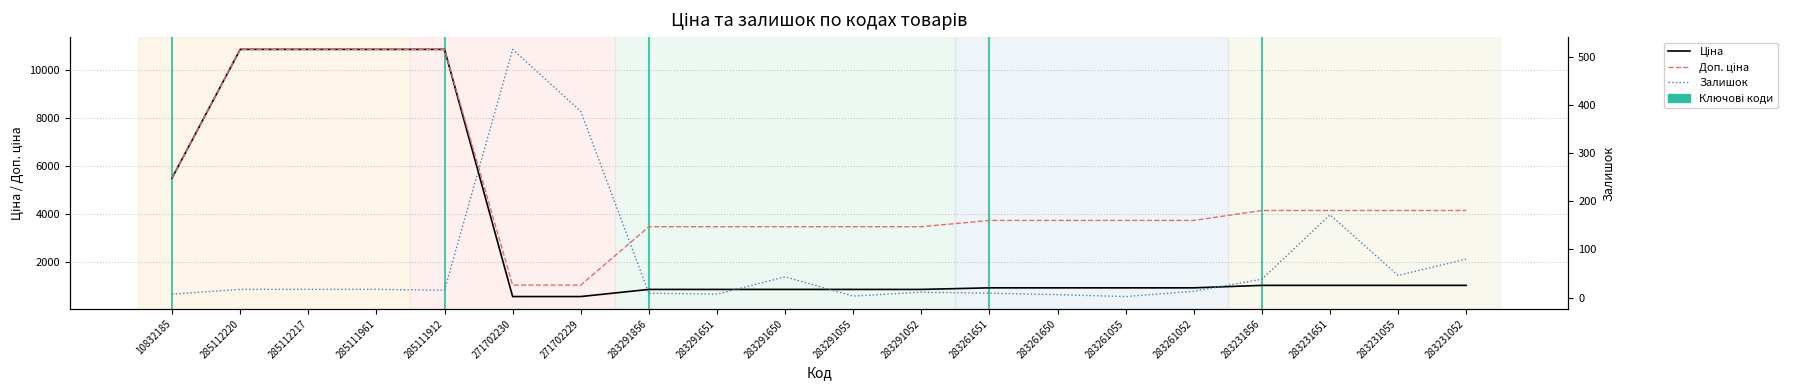

Reading right to left, list all the values displayed in this chart.

Ціна: 1036.5	1036.5	1036.5	1036.5	933.5	933.5	933.5	933.5	868.0	868.0	868.0	868.0	868.0	571.6	571.6	10840.1	10840.1	10840.1	10840.1	5497.3
Доп. ціна: 4145.9	4145.9	4145.9	4145.9	3734.2	3734.2	3734.2	3734.2	3472.1	3472.1	3472.1	3472.1	3472.1	1048.0	1048.0	10840.1	10840.1	10840.1	10840.1	5497.3
Залишок: 80.0	46.0	172.0	38.0	13.0	2.0	6.0	9.0	11.0	3.0	43.0	7.0	9.0	387.0	516.0	15.0	17.0	17.0	17.0	7.0